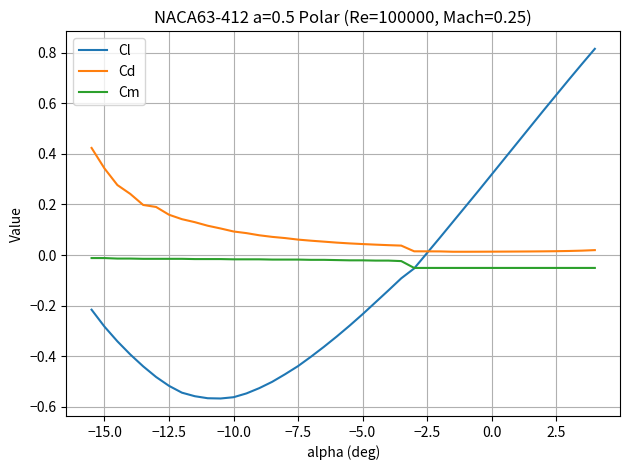

How many lines are shown in the chart?

3